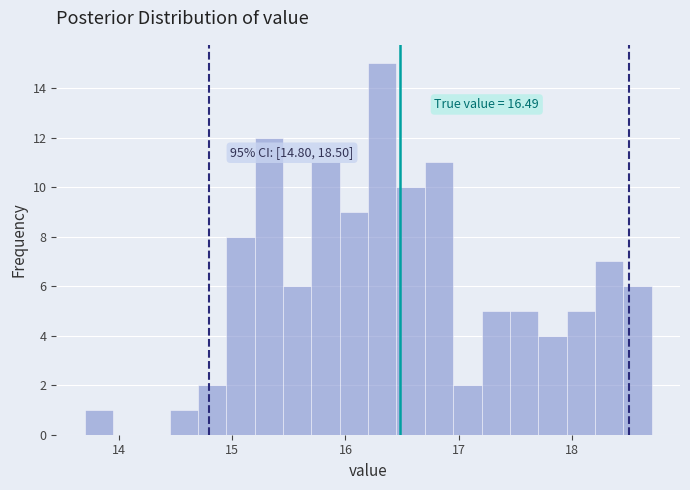

Read against the x-axis, roughly where is the centre of the tallest bar?

16.3